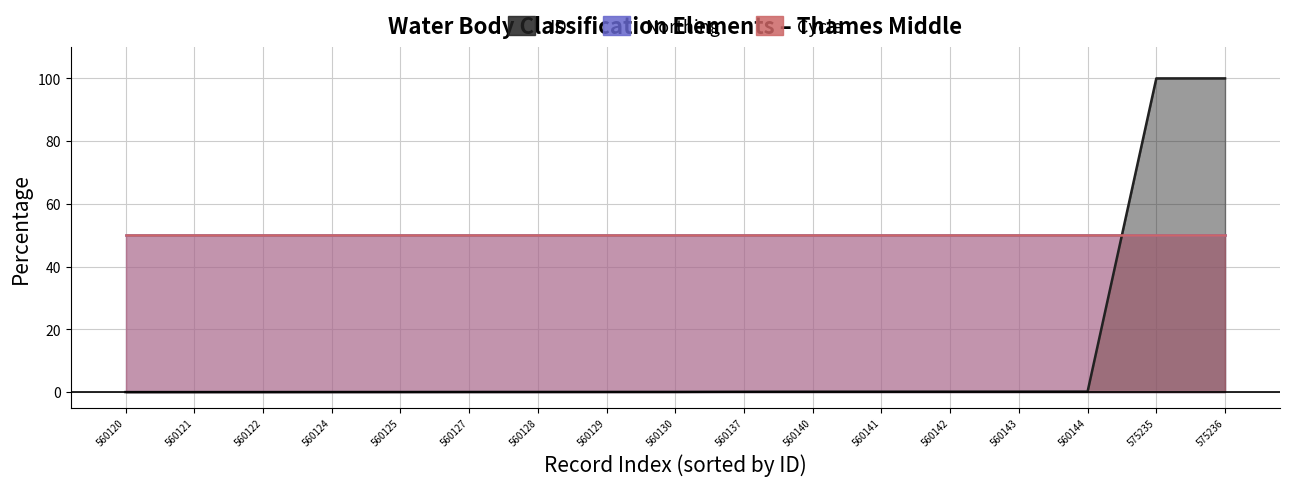

Is it true that the value at 560130 is 0.0?

False